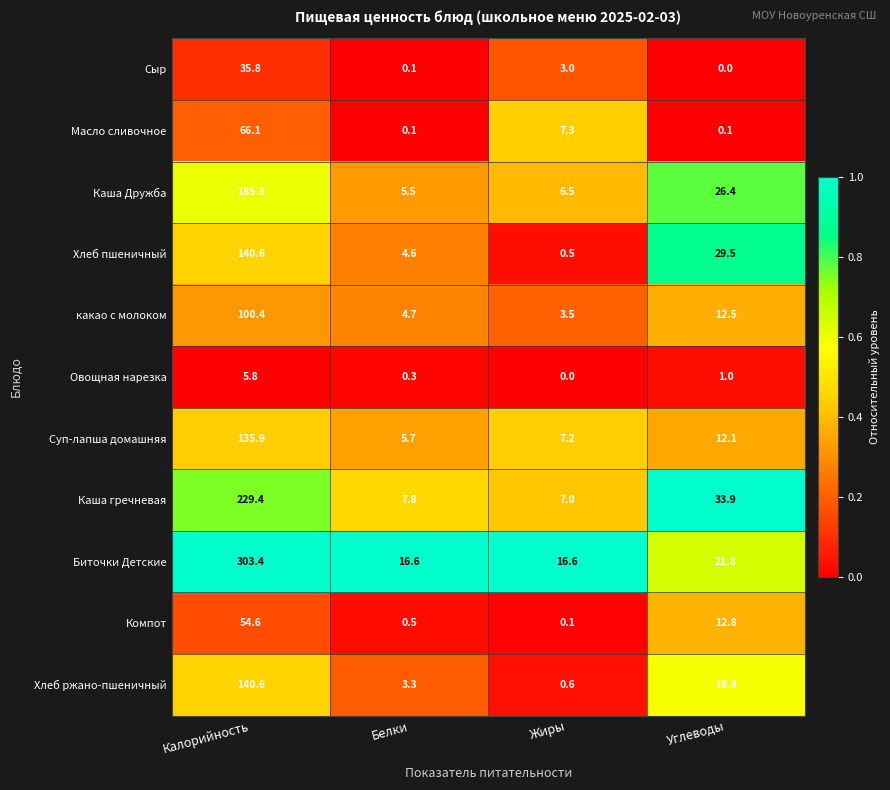

How many distinct data groups are displayed?

11